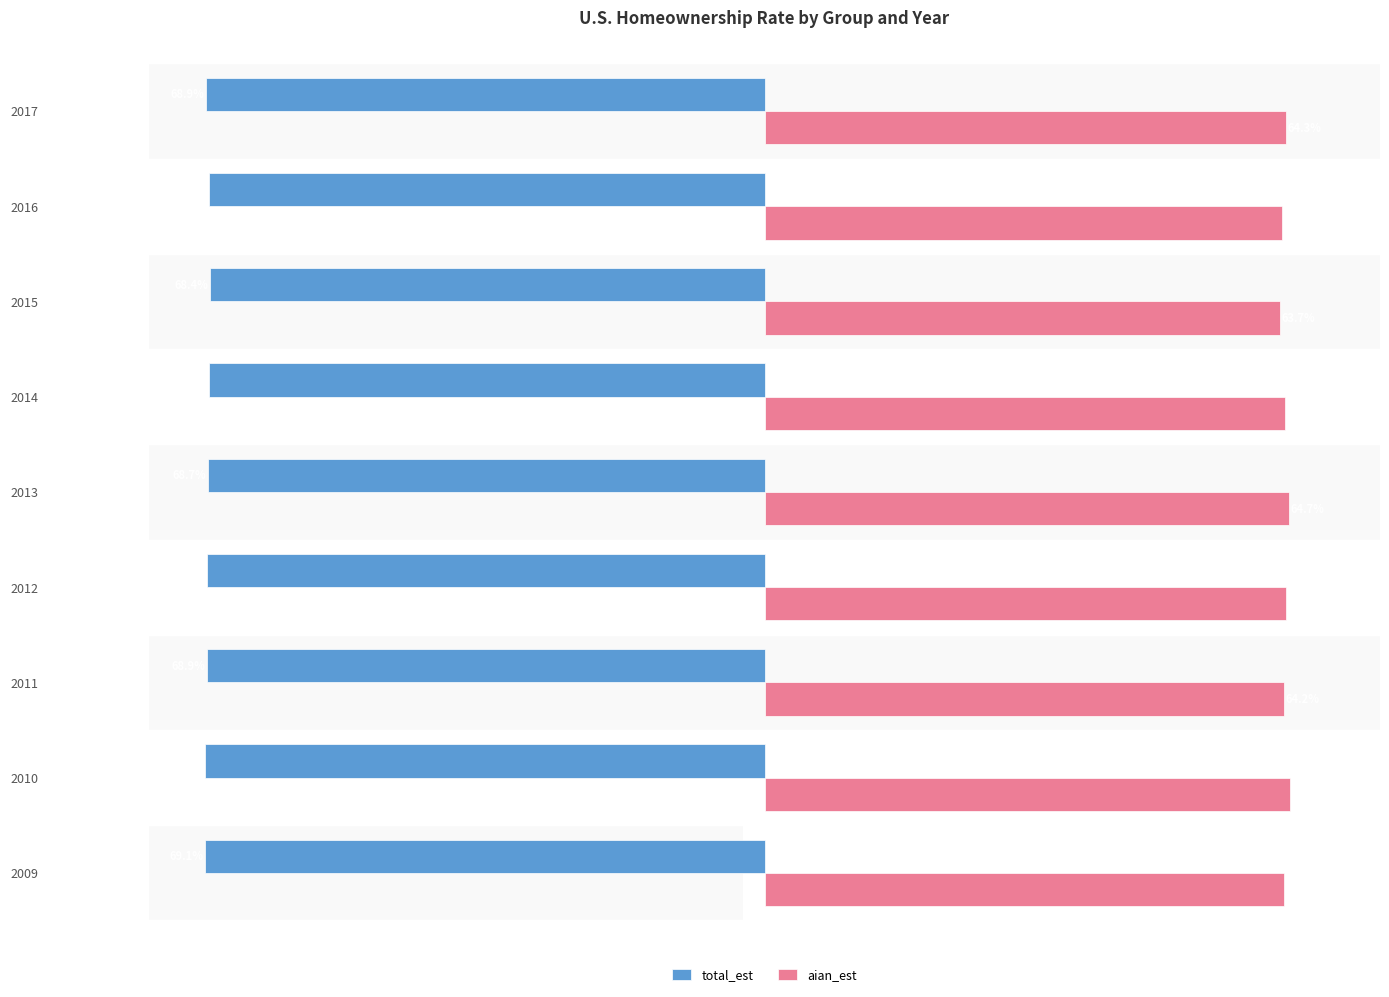

How many bars are there in total?

18